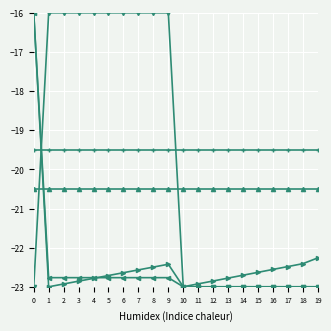

What is the difference between the highest and lowest values at 4?

6.8